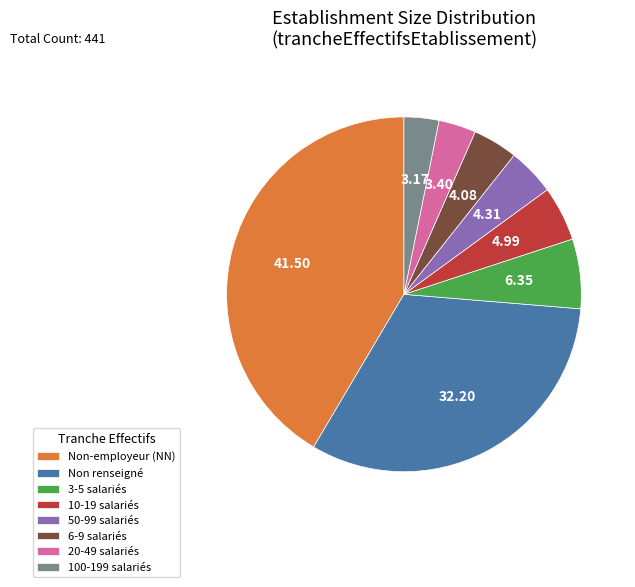

Which category has the biggest portion of the pie?

Non-employeur (NN)